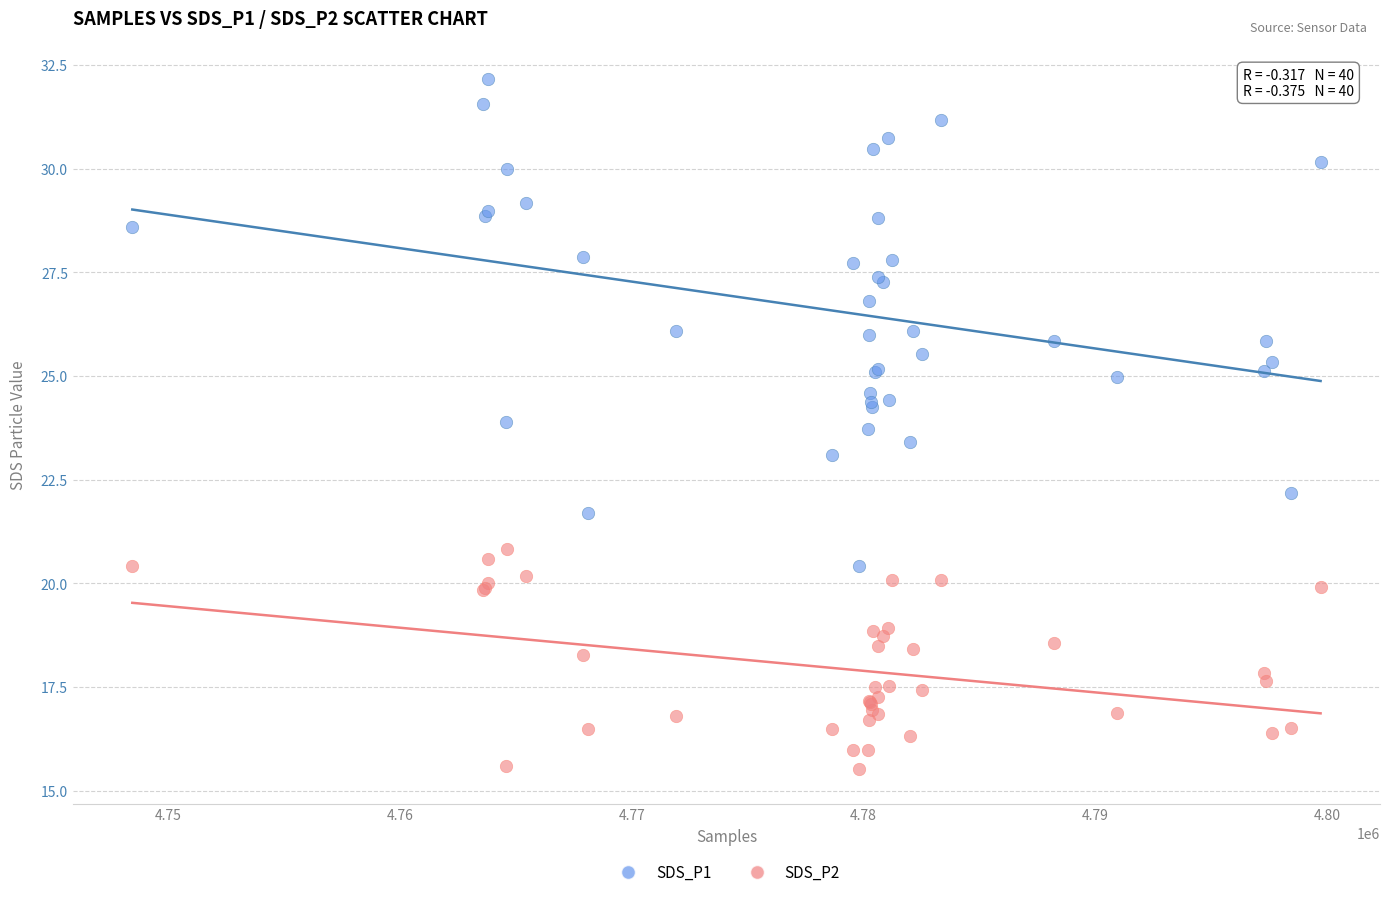

What is the X range (max minus min) for the scatter plot?

51258.0